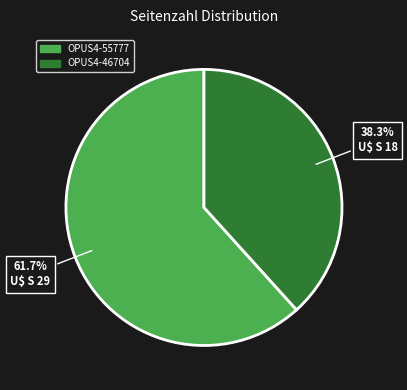

Combined, what portion of the pie is OPUS4-46704 and OPUS4-55777?

100.0%